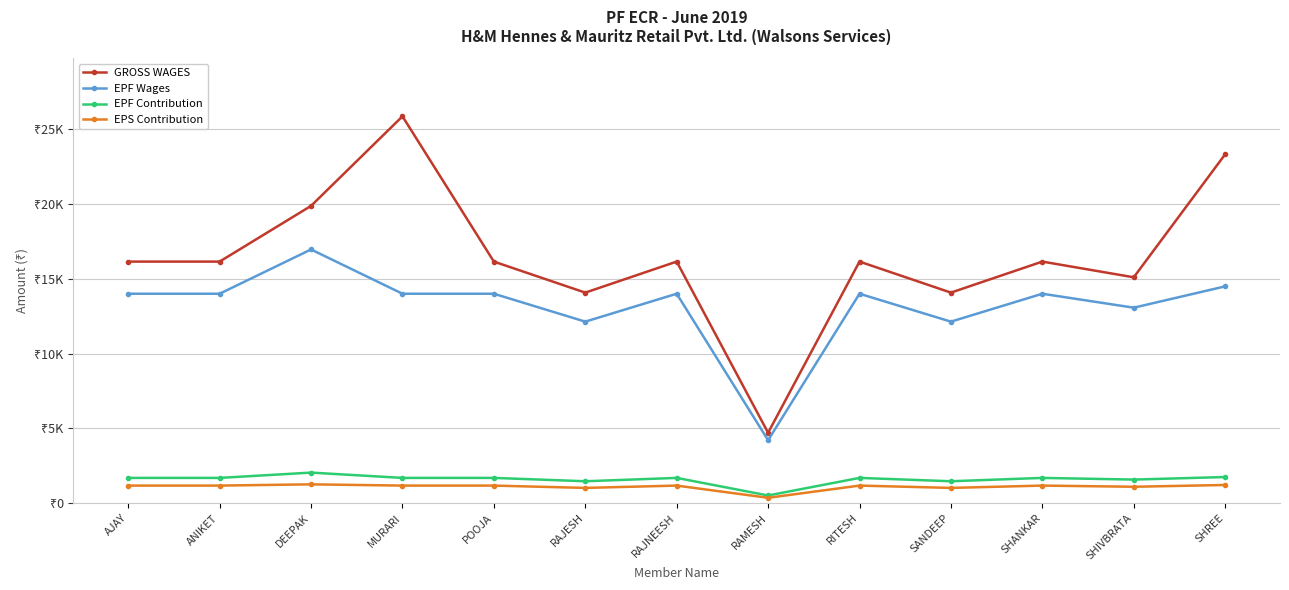

The value of GROSS WAGES at AJAY is 21101. True or false?

False